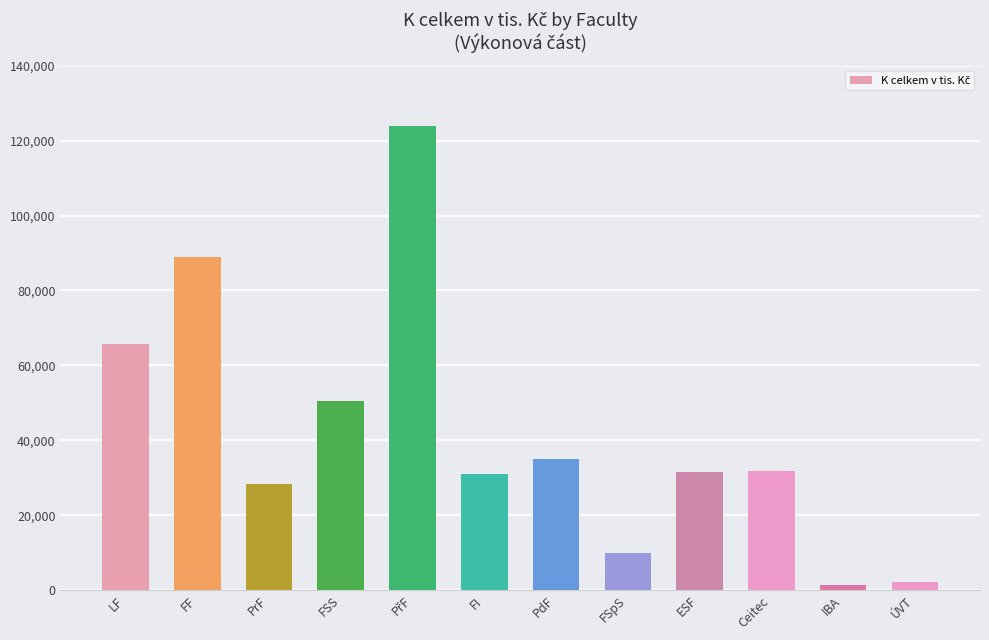

What is the greatest value displayed?

123822.8